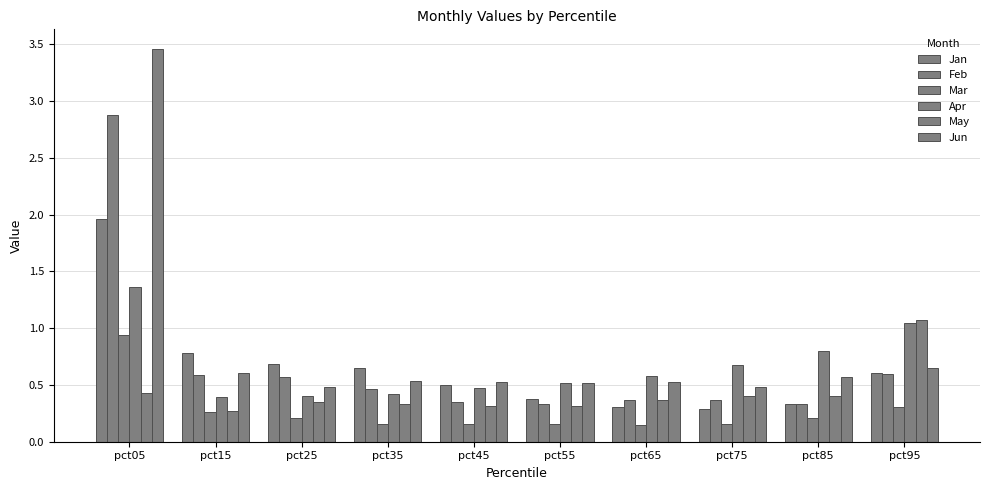

Reading right to left, what are all the values shown in this chart?

Jan: pct95=0.6	pct85=0.3	pct75=0.3	pct65=0.3	pct55=0.4	pct45=0.5	pct35=0.7	pct25=0.7	pct15=0.8	pct05=2.0
Feb: pct95=0.6	pct85=0.3	pct75=0.4	pct65=0.4	pct55=0.3	pct45=0.4	pct35=0.5	pct25=0.6	pct15=0.6	pct05=2.9
Mar: pct95=0.3	pct85=0.2	pct75=0.2	pct65=0.1	pct55=0.2	pct45=0.2	pct35=0.2	pct25=0.2	pct15=0.3	pct05=0.9
Apr: pct95=1.0	pct85=0.8	pct75=0.7	pct65=0.6	pct55=0.5	pct45=0.5	pct35=0.4	pct25=0.4	pct15=0.4	pct05=1.4
May: pct95=1.1	pct85=0.4	pct75=0.4	pct65=0.4	pct55=0.3	pct45=0.3	pct35=0.3	pct25=0.3	pct15=0.3	pct05=0.4
Jun: pct95=0.6	pct85=0.6	pct75=0.5	pct65=0.5	pct55=0.5	pct45=0.5	pct35=0.5	pct25=0.5	pct15=0.6	pct05=3.5